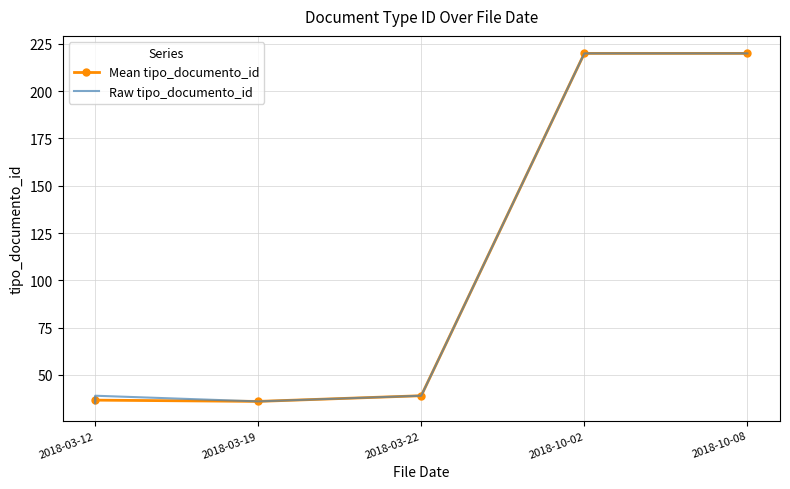

The value at 2018-03-22 is 39. True or false?

True